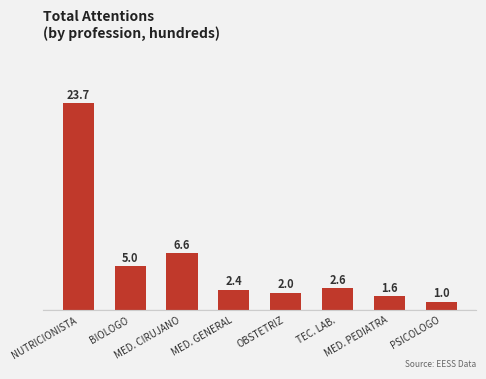

What is the minimum value shown in the chart?

1.0